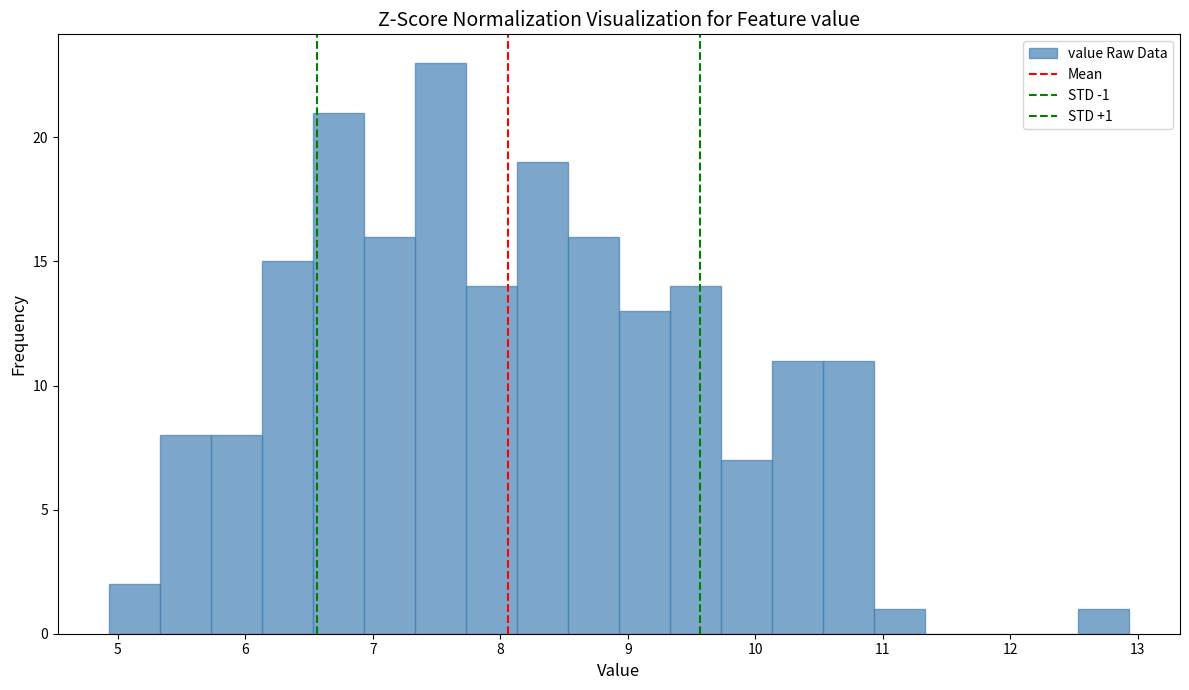

Over which range of the x-axis is the bar tallest?

7.33 to 7.73